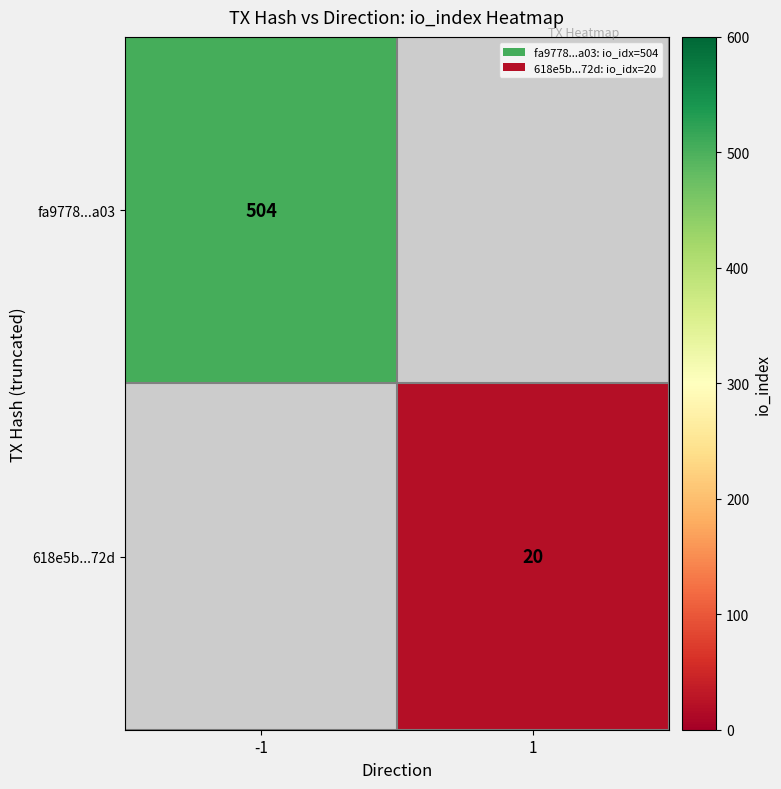

Is it true that fa9778...a03 equals 504 at -1?

True